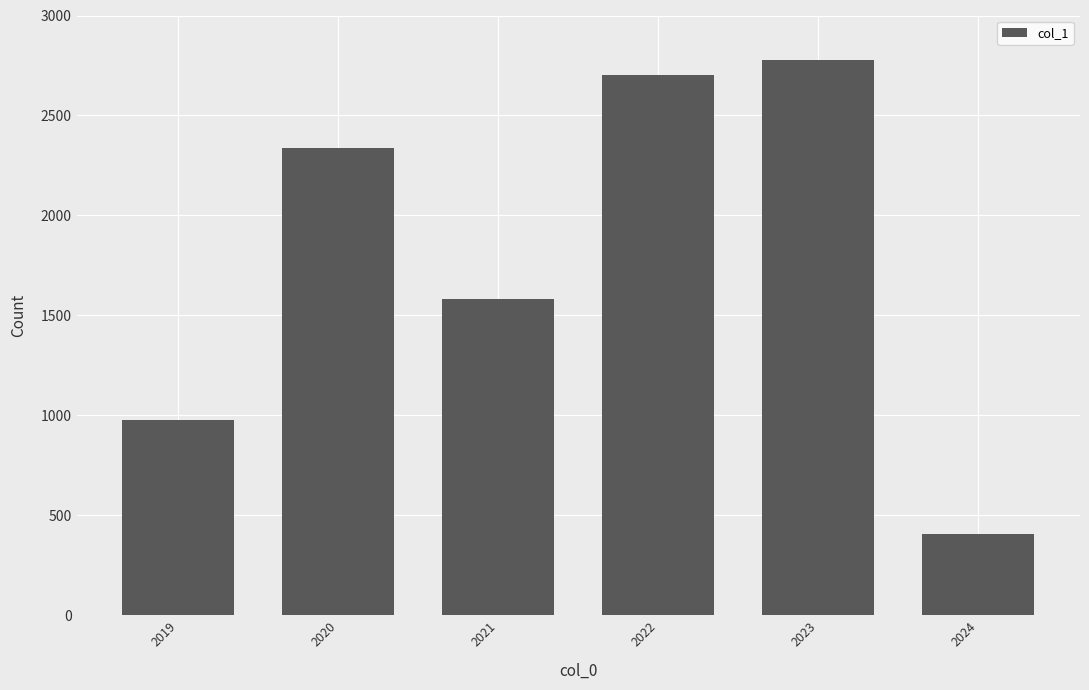

What is the sum of the values at 2020 and 2023?

5113.5